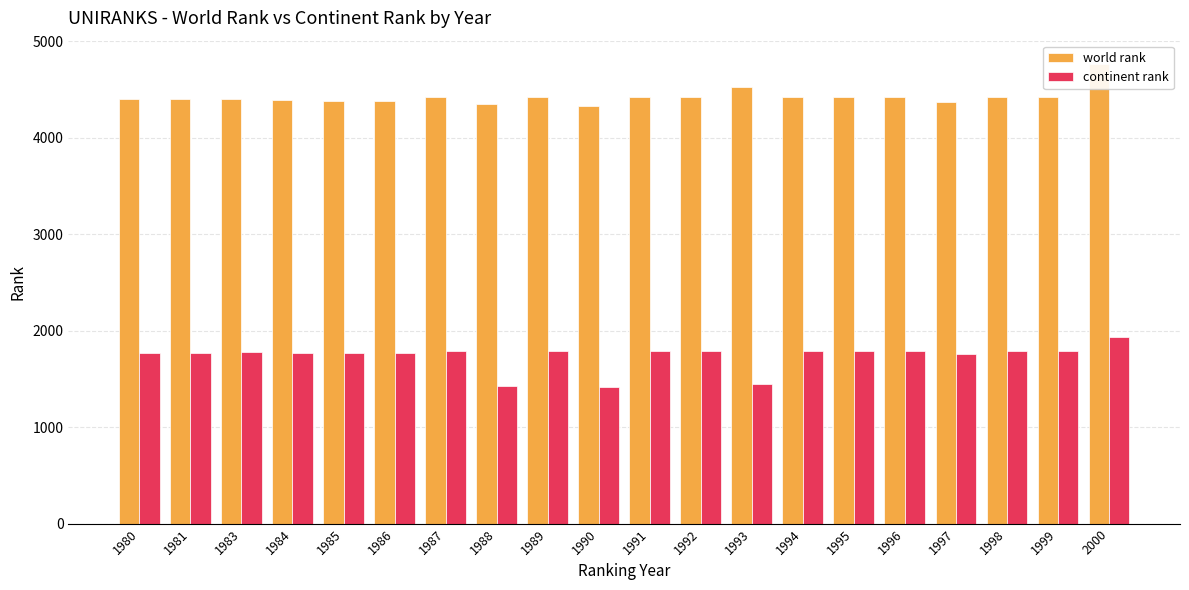

What is the lowest value of the world rank series?

4332